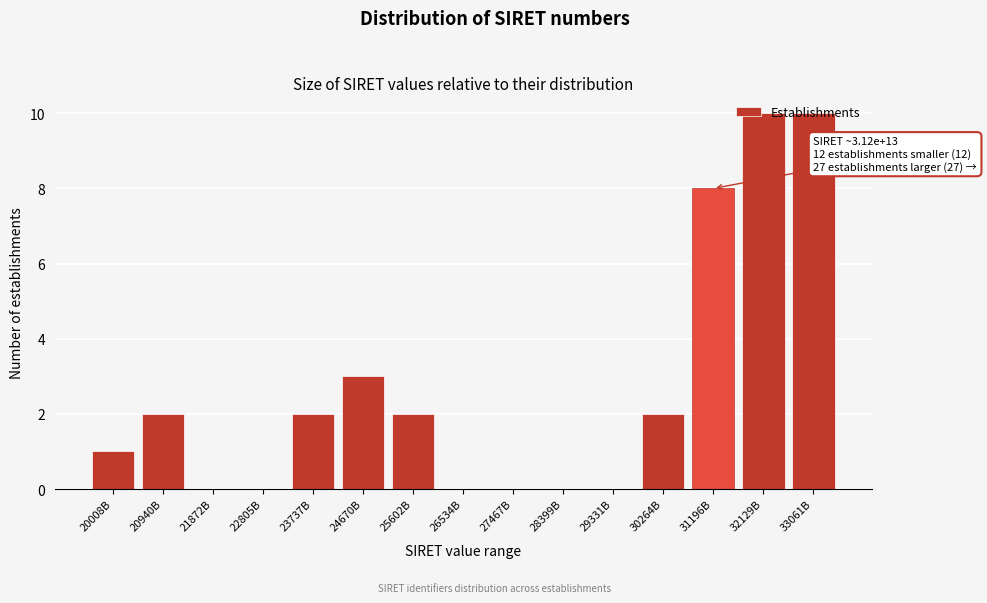

The value at 20008B is 1. True or false?

True